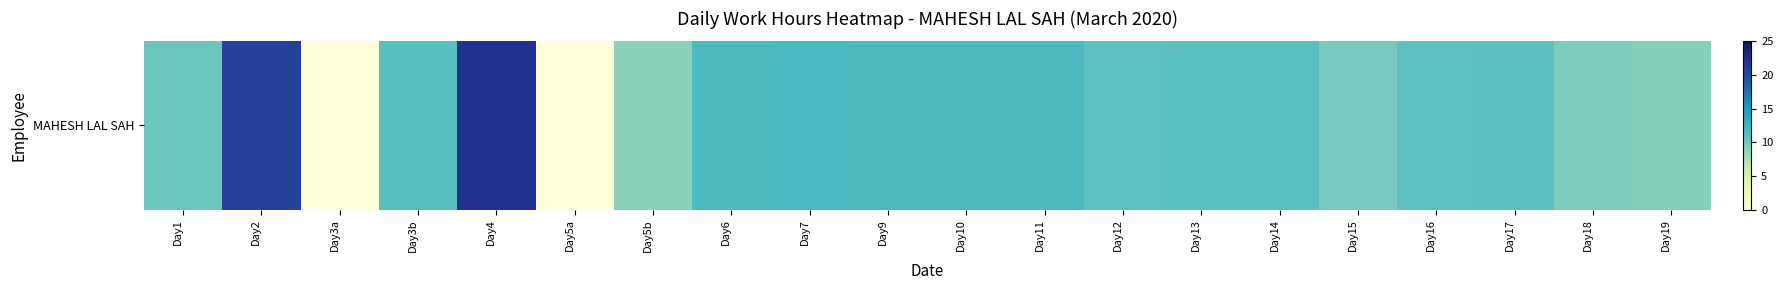

What is the sum of the values at Day13 and Day15?

21.0